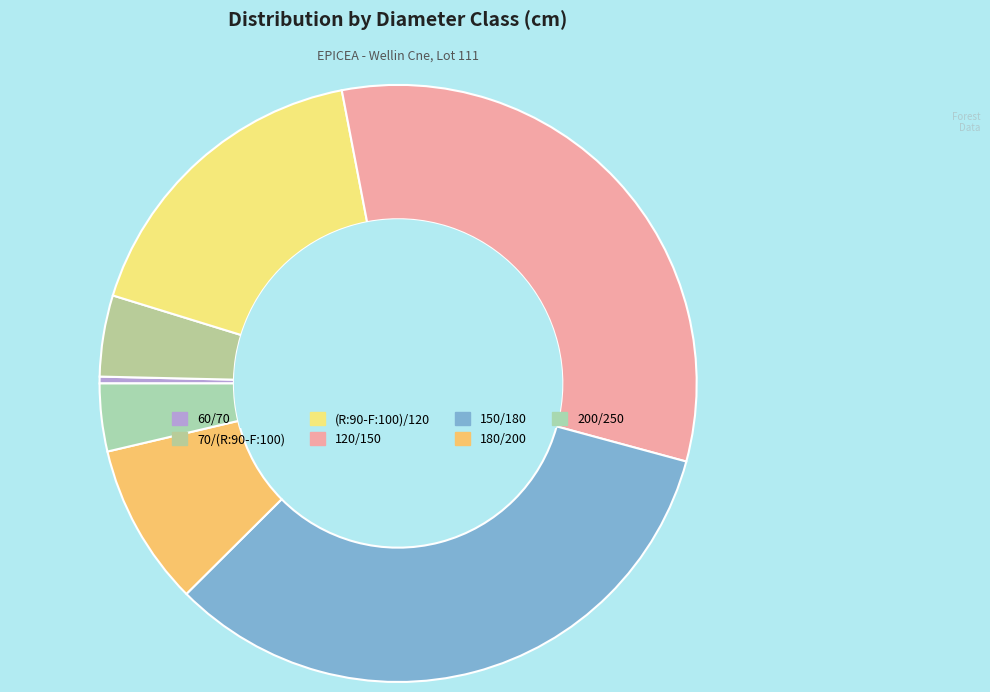

Which category has the smallest portion of the pie?

60/70